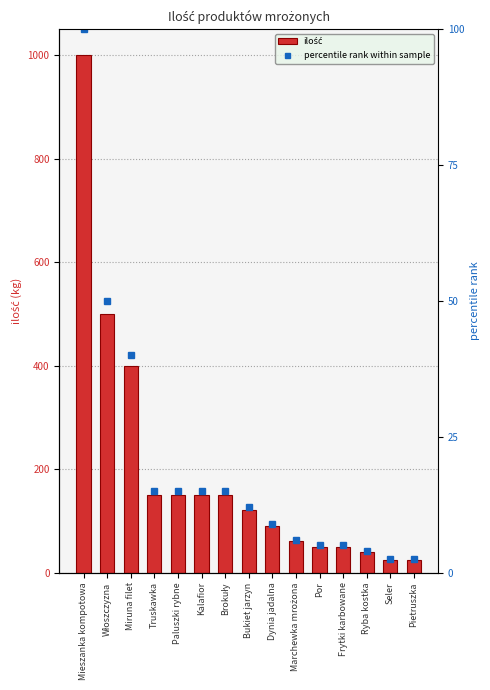

Where does the percentile rank within sample series first go above 12?

Mieszanka kompotowa